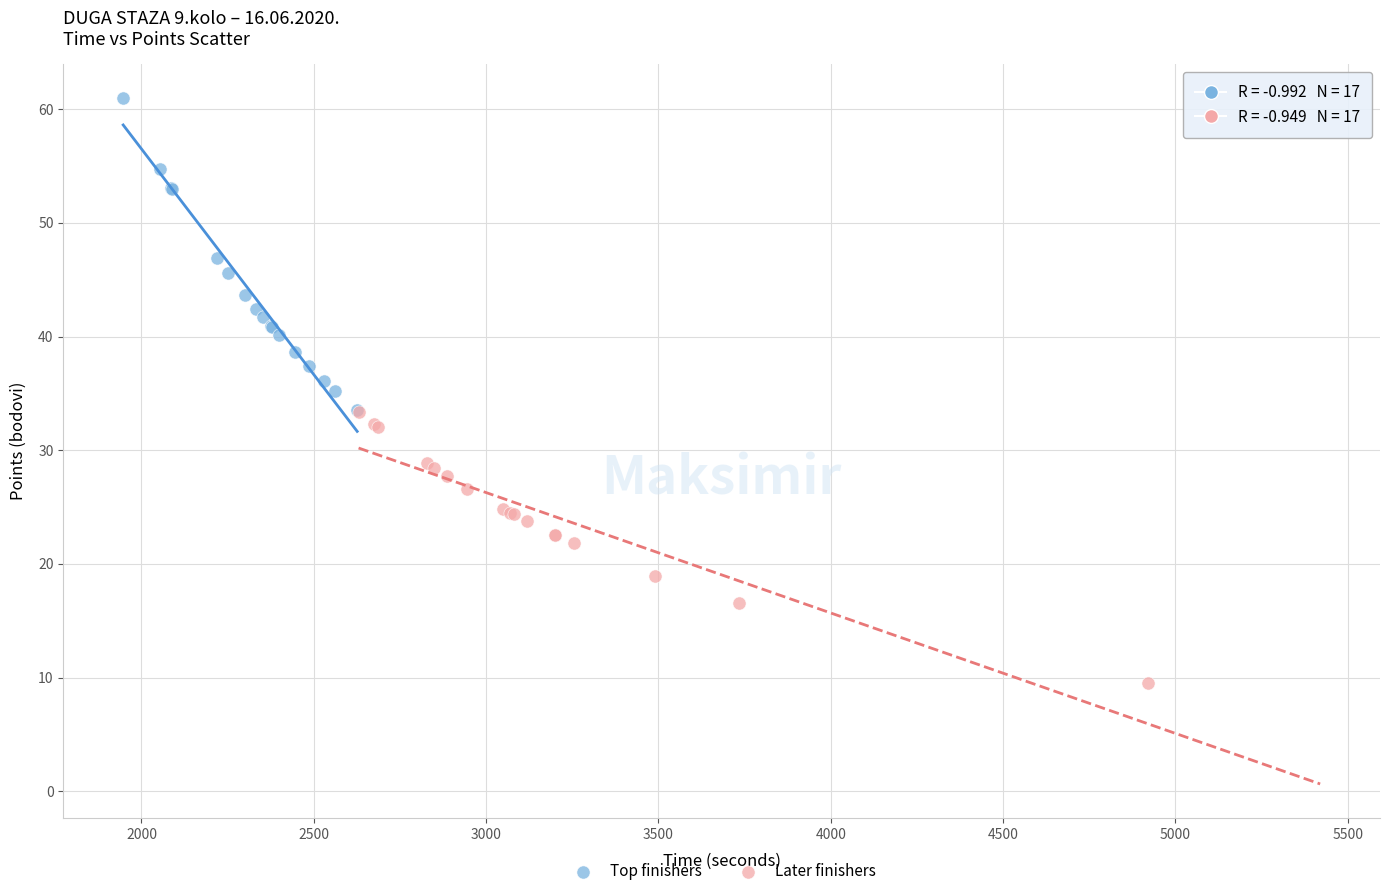

Which series contains the highest Y value?

Top finishers